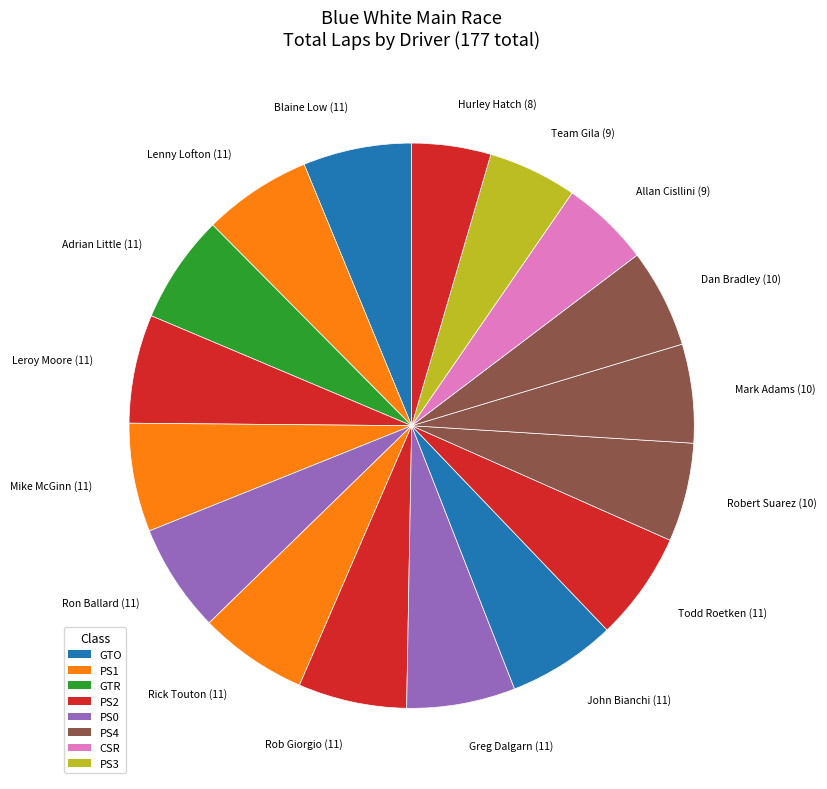

How many slices are in this pie chart?

17